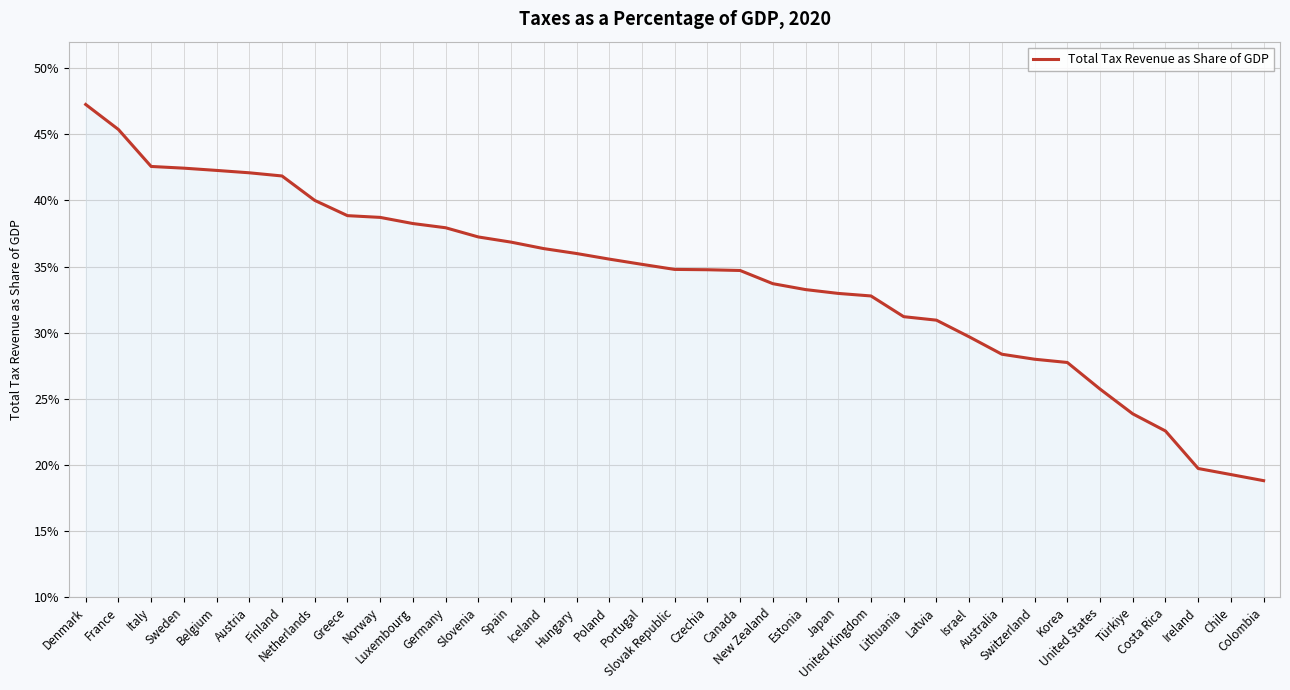

What is the label of the 6th point from the right?

United States